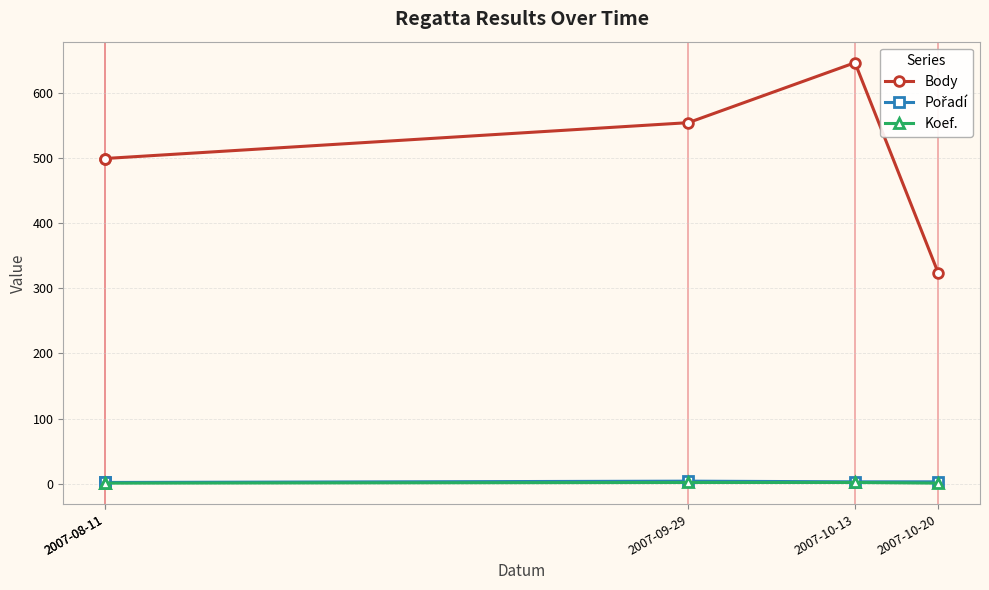

At 2007-10-13, list the series in order from smallest to largest.

Koef., Pořadí, Body